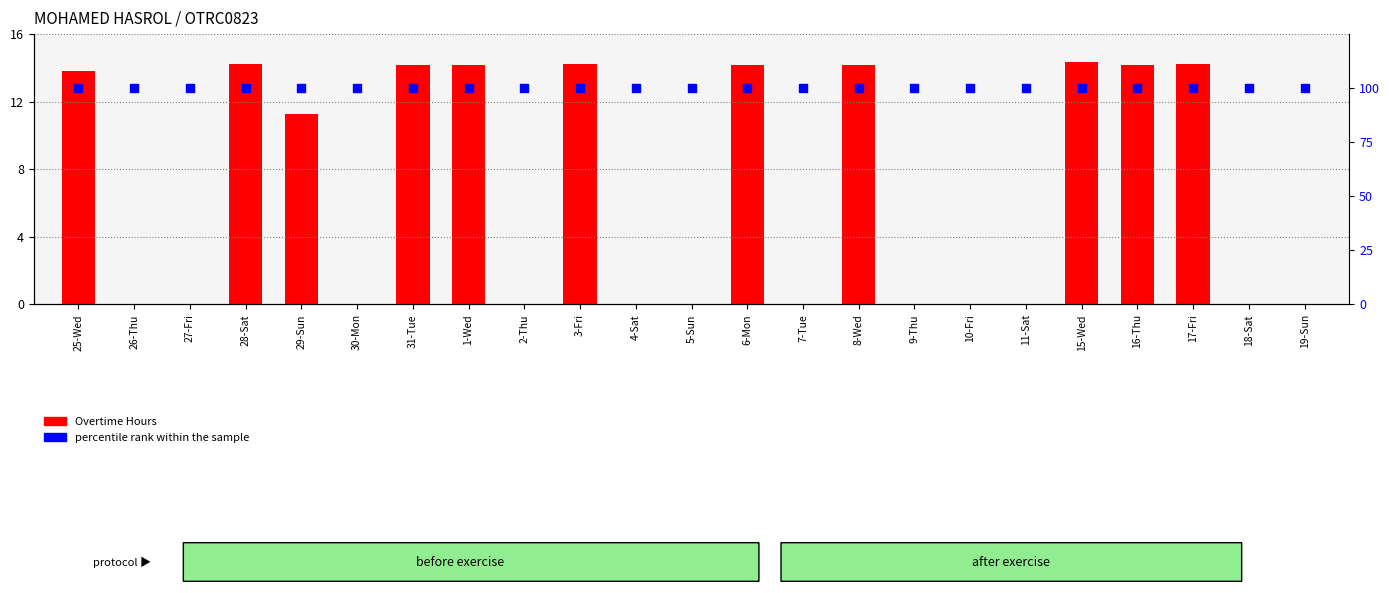

Which series has the largest Y range (max minus min)?

Overtime Hours